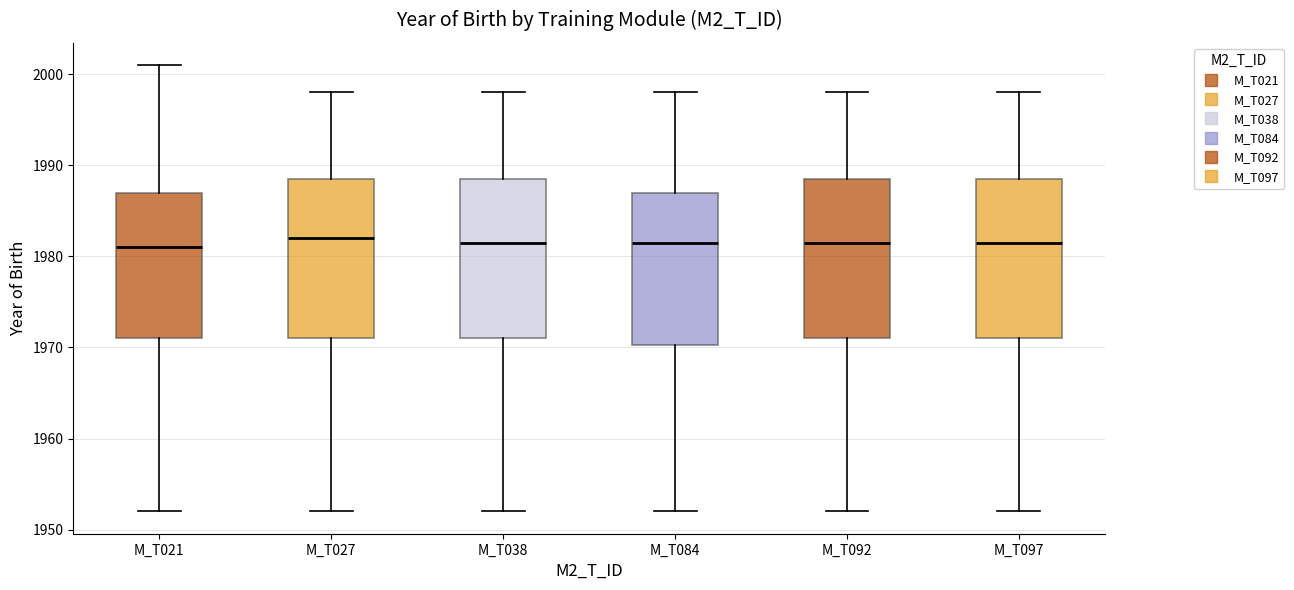

Where is the lower edge of the box for M_T084 on the y-axis? The values are not printed on the chart, so give them approximately, as read against the axis.

1970